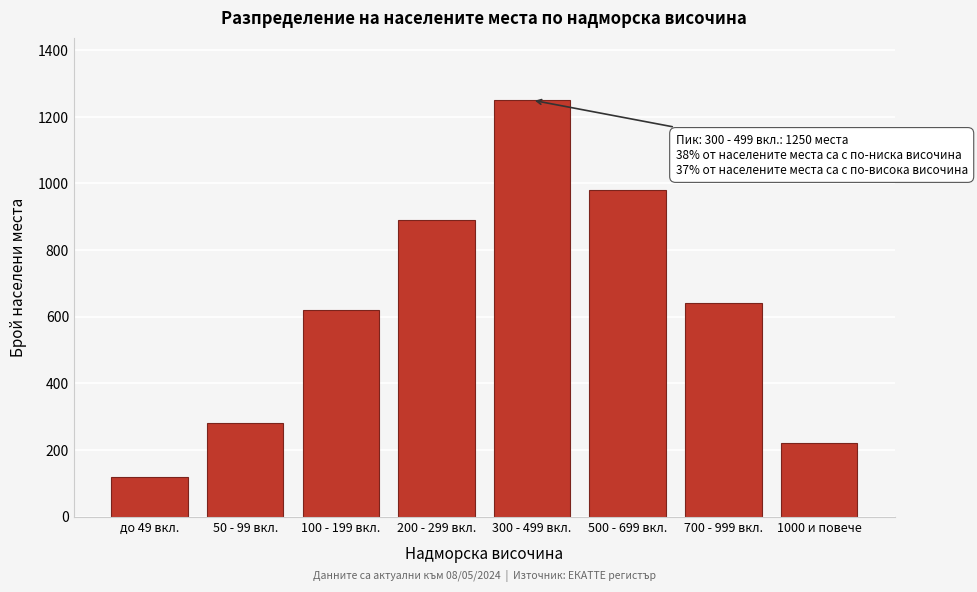

Reading left to right, what are all the values shown in this chart?

до 49 вкл.=120	50 - 99 вкл.=280	100 - 199 вкл.=620	200 - 299 вкл.=890	300 - 499 вкл.=1250	500 - 699 вкл.=980	700 - 999 вкл.=640	1000 и повече=220